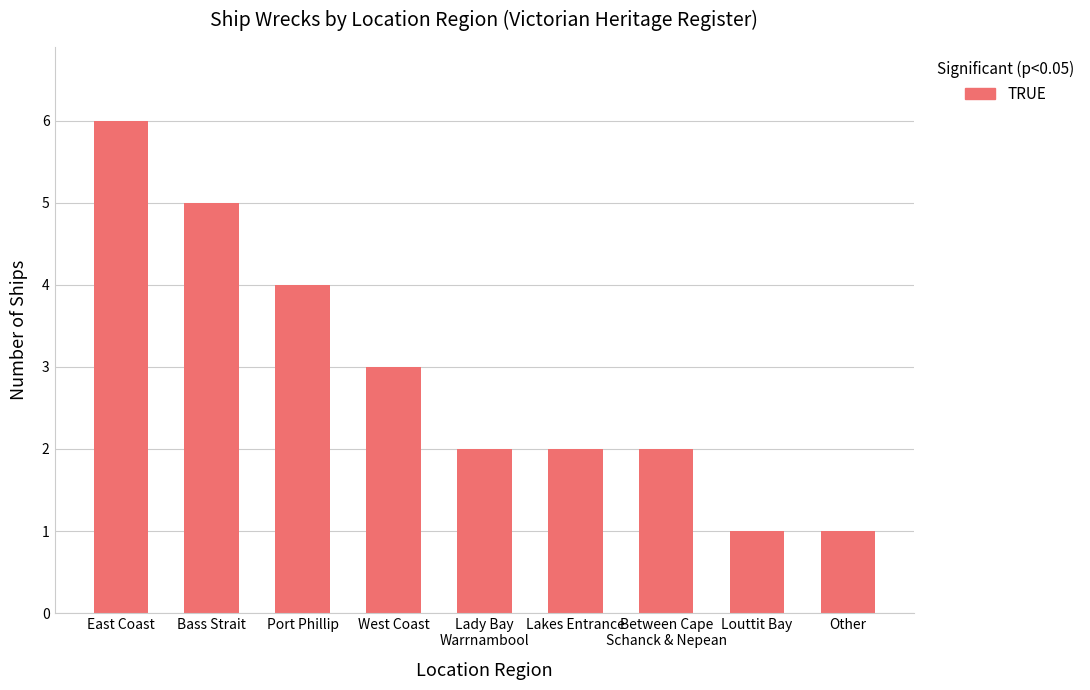

Between Bass Strait and Lakes Entrance, which is larger?

Bass Strait